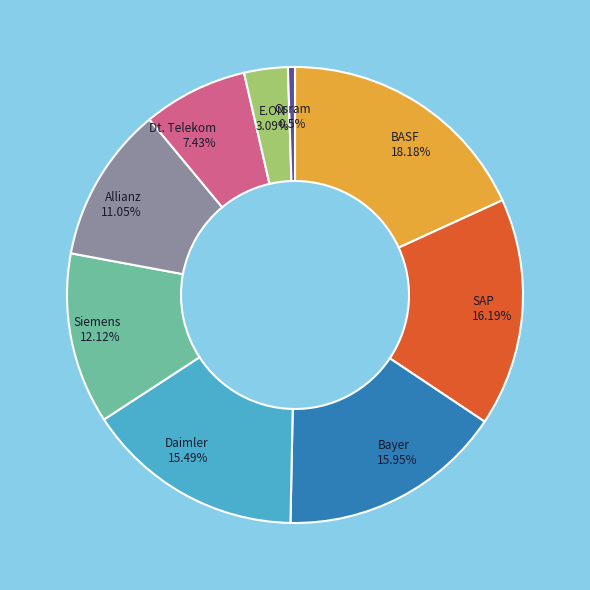

How many slices are in this pie chart?

9